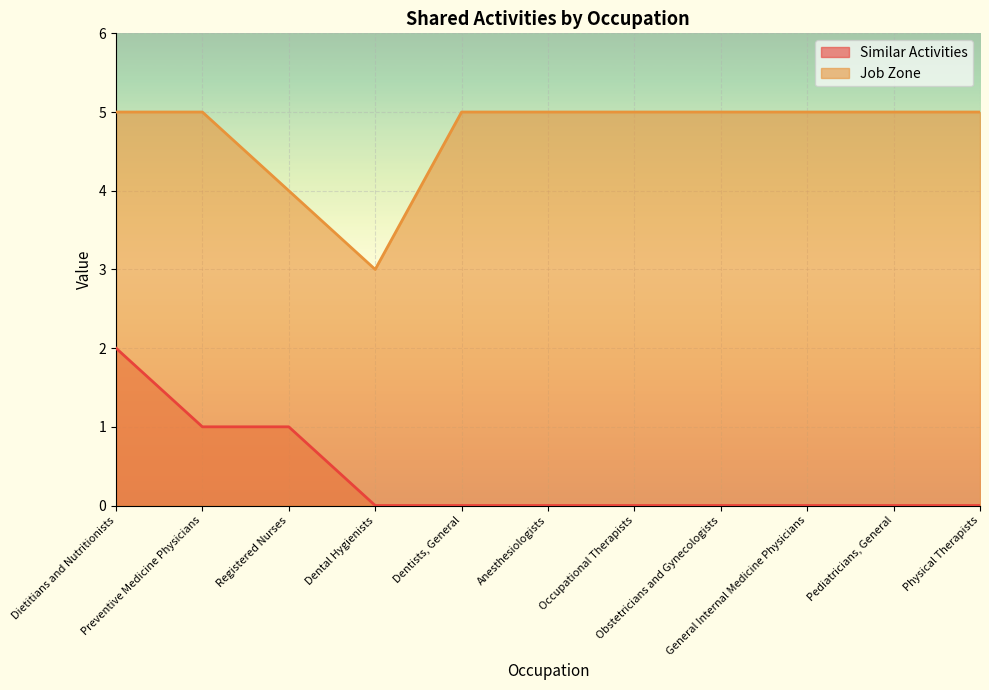

What is the difference between the highest and lowest values at Registered Nurses?

3